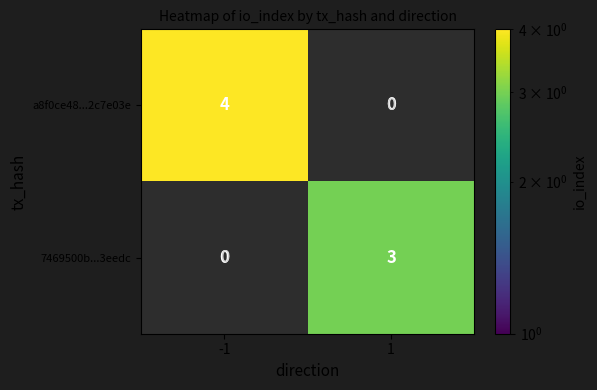

List the series in order of their overall mean, highest first.

a8f0ce48...2c7e03e, 7469500b...3eedc